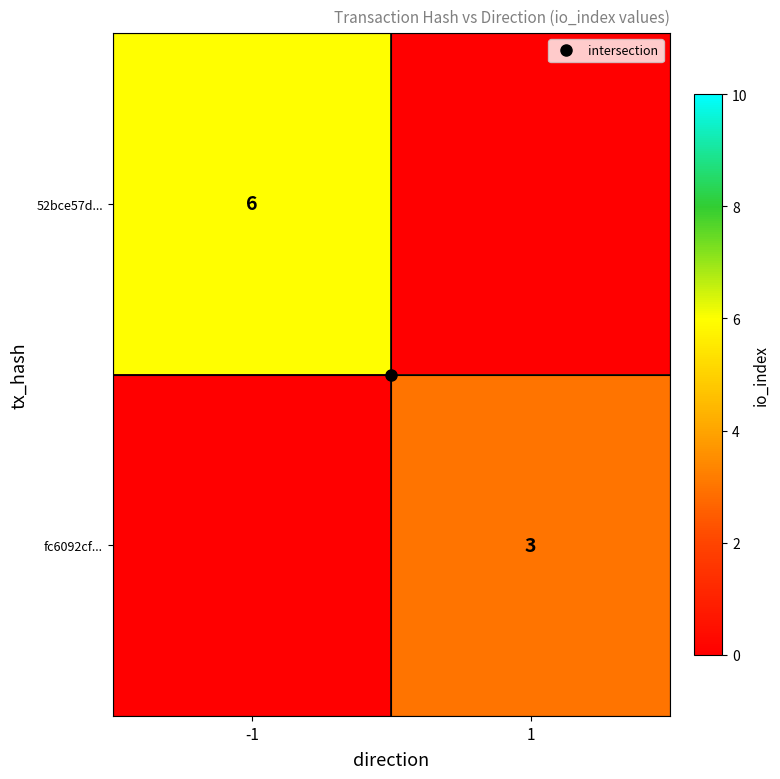

Count the number of data series in this chart.

2